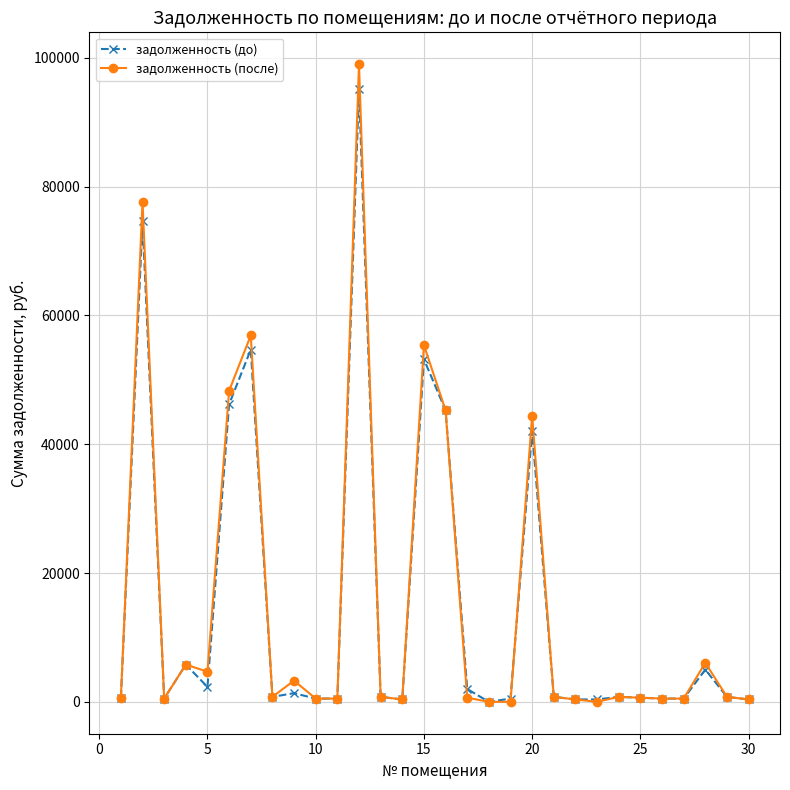

True or false: задолженность (после) has more than 1 points higher than both neighbors.

True